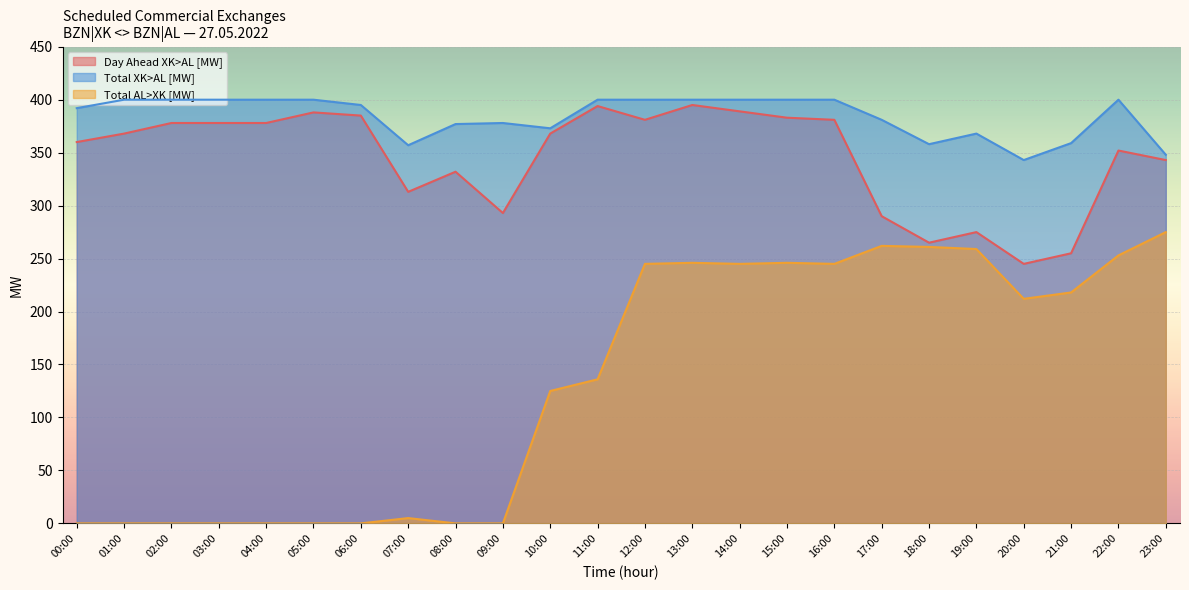

Is it true that Total XK>AL [MW] equals 359 at 21:00?

True